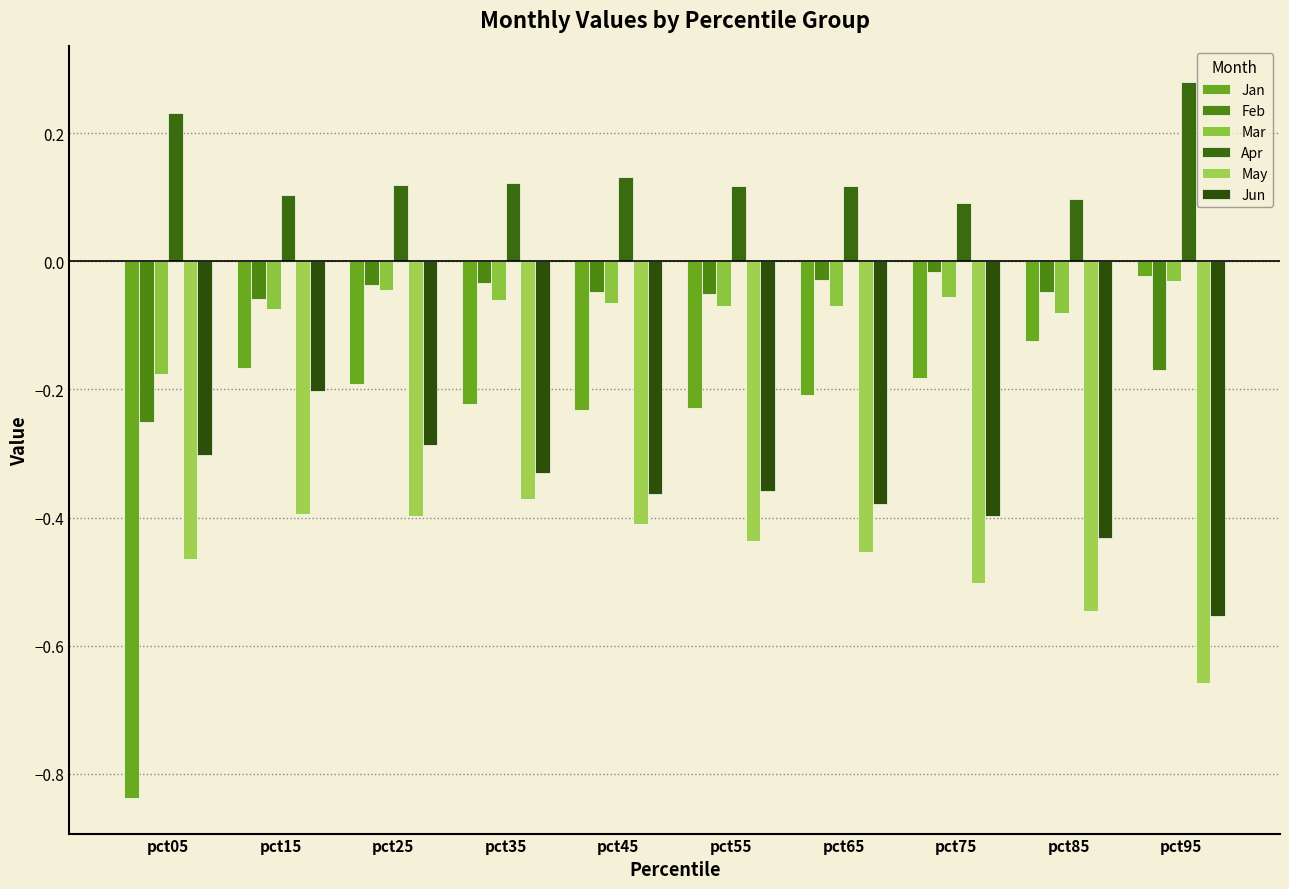

What is the spread (max minus min) of values at pct05?

1.1